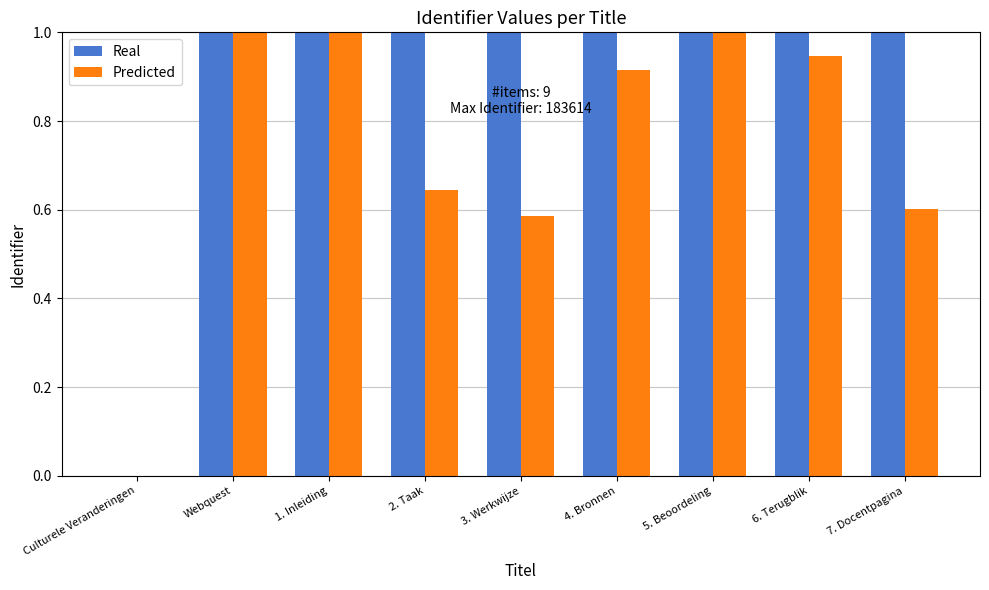

Reading left to right, extract all data points from this chart.

Real: 0.0	1.0	1.0	1.0	1.0	1.0	1.0	1.0	1.0
Predicted: 0.0	1.1	1.0	0.6	0.6	0.9	1.1	0.9	0.6